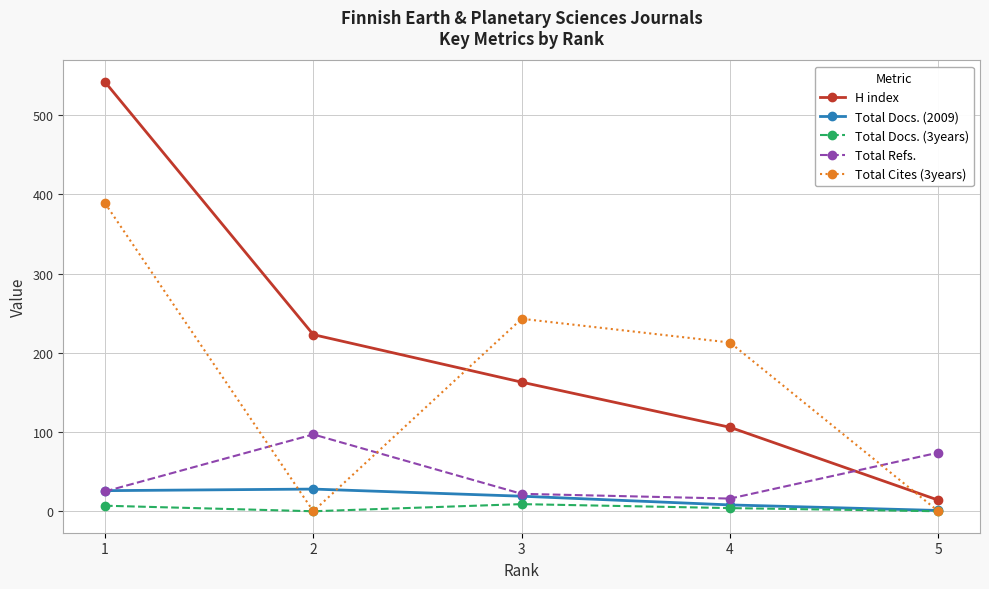

Where does the H index series first go above 163?

1